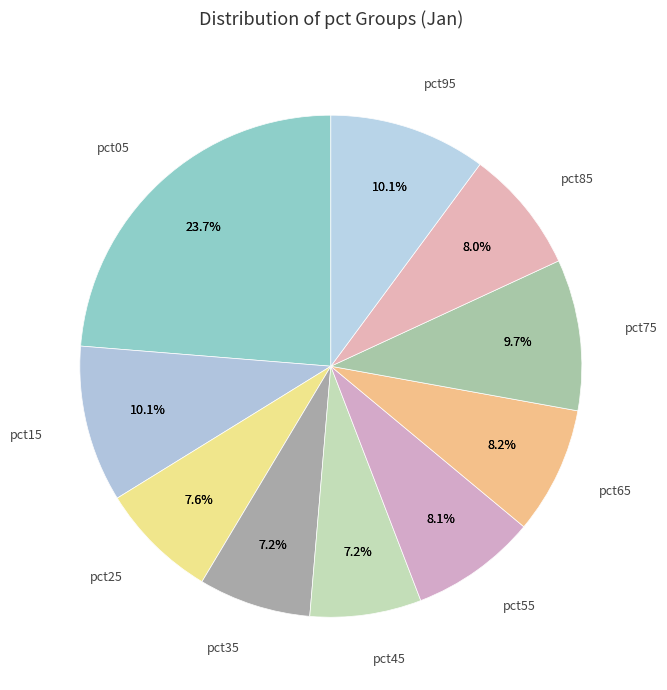

Count the number of slices in the pie.

10